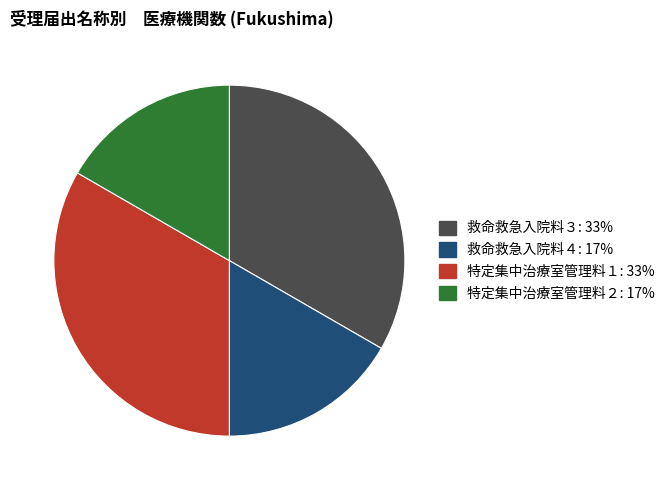

True or false: 特定集中治療室管理料２ accounts for 23% of the total.

False